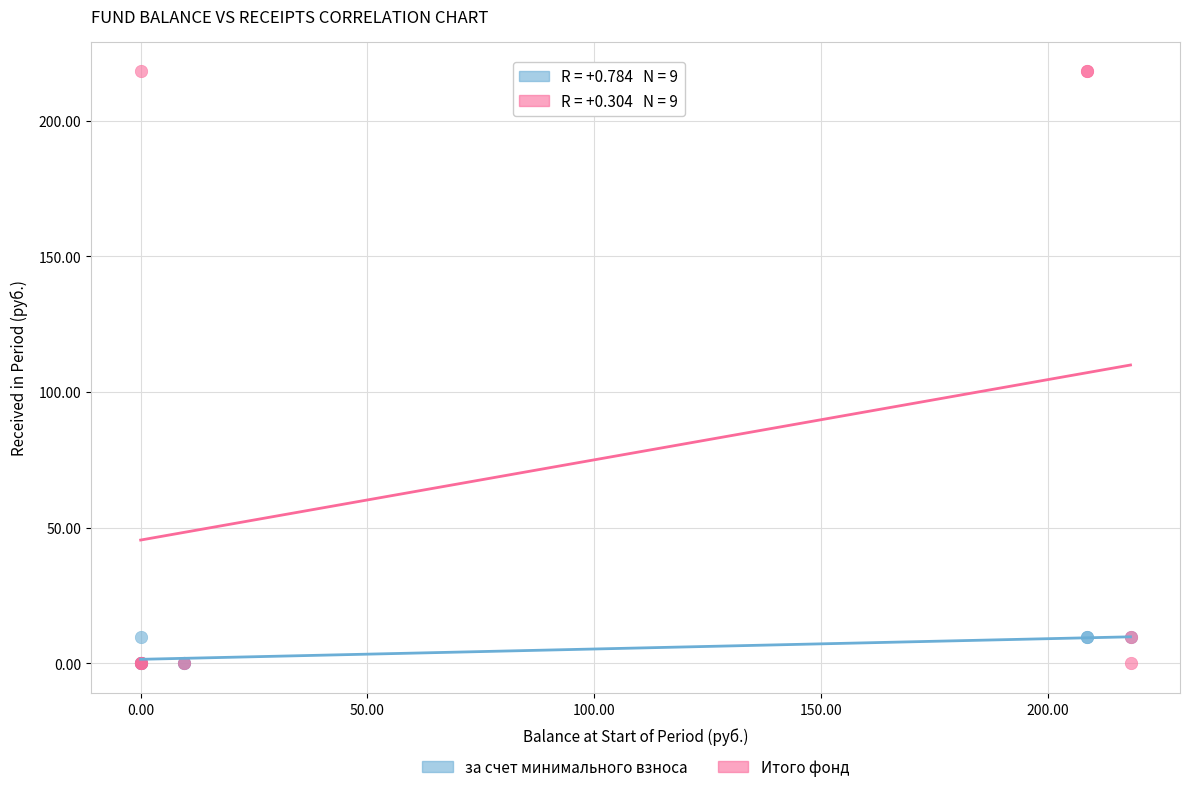

Which series reaches the maximum Y coordinate?

Итого фонд